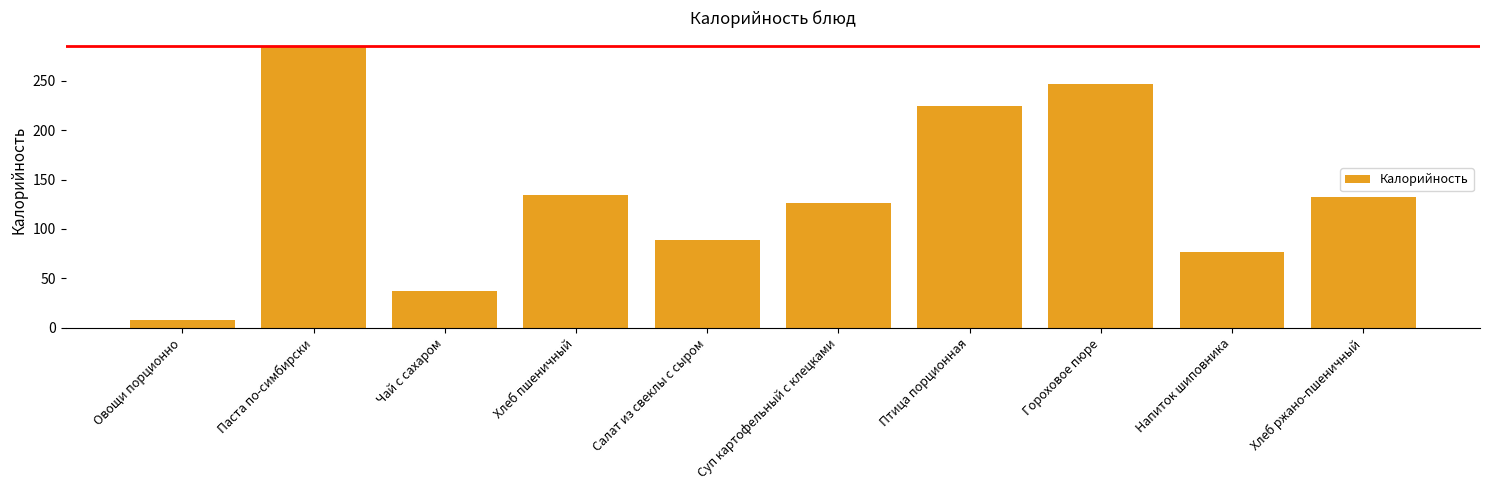

What is the average value?

136.1